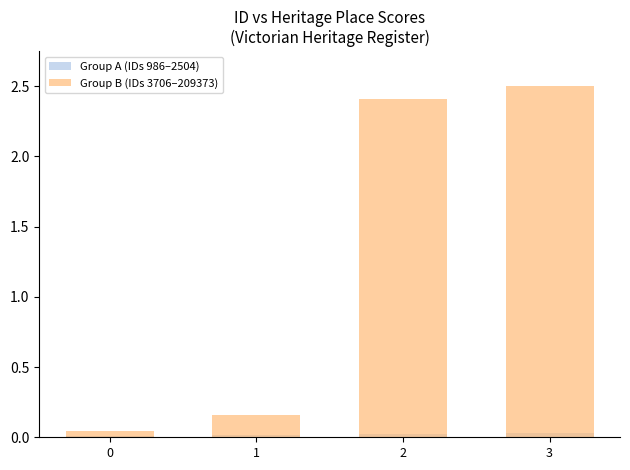

What is the spread (max minus min) of values at 1?

0.1